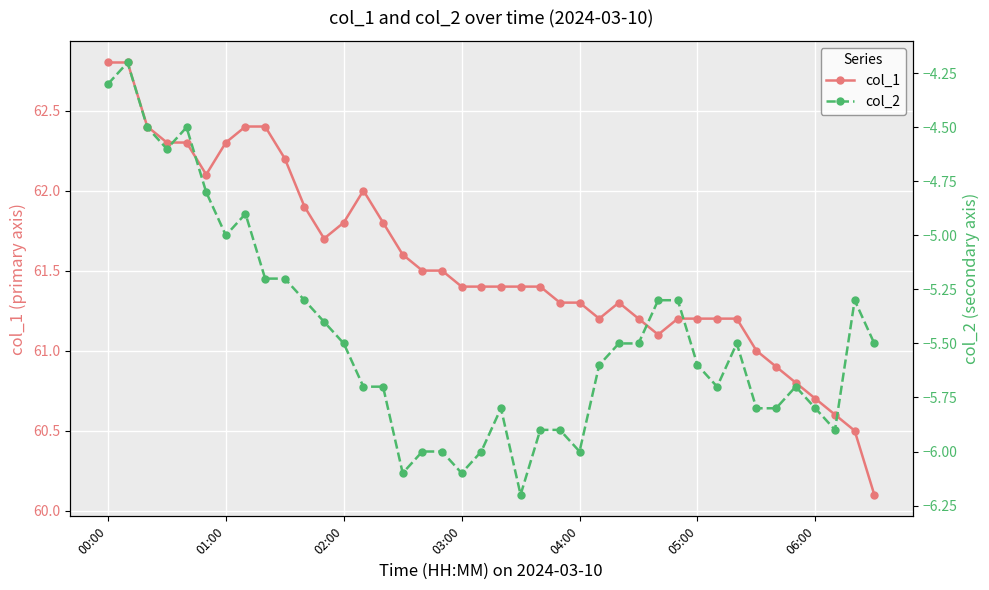

What is the average value of the col_2 series?

-5.5